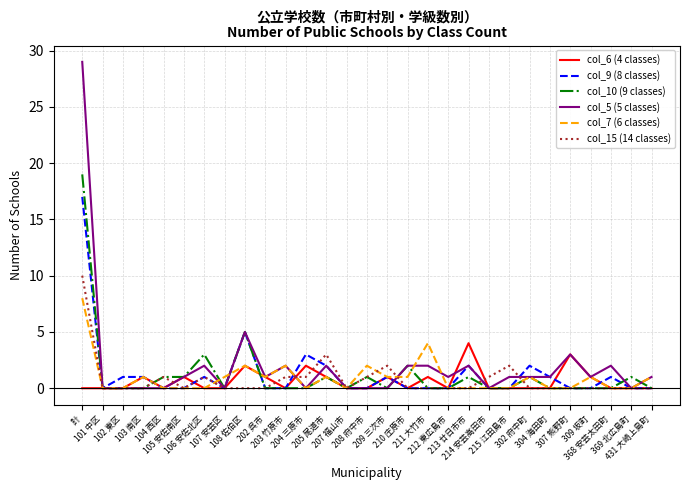

Reading left to right, what are all the values shown in this chart?

col_6 (4 classes): 0	0	0	1	0	1	0	0	2	1	0	2	1	0	0	1	0	1	0	4	0	0	0	0	3	1	0	0	0
col_9 (8 classes): 17	0	1	1	0	0	1	0	5	0	0	3	2	0	0	1	0	0	0	2	0	0	2	1	0	0	1	0	0
col_10 (9 classes): 19	0	0	0	1	1	3	0	5	0	0	0	1	0	1	0	2	0	0	1	0	0	1	0	0	0	0	1	0
col_5 (5 classes): 29	0	0	0	0	1	2	0	5	1	2	0	2	0	0	0	2	2	1	2	0	1	1	1	3	1	2	0	1
col_7 (6 classes): 8	0	0	1	0	0	0	1	2	1	2	0	1	0	2	1	1	4	0	0	0	0	1	0	0	1	0	0	1
col_15 (14 classes): 10	0	0	0	1	0	1	0	0	0	1	1	3	0	1	2	0	0	0	0	1	2	0	0	0	0	0	0	0